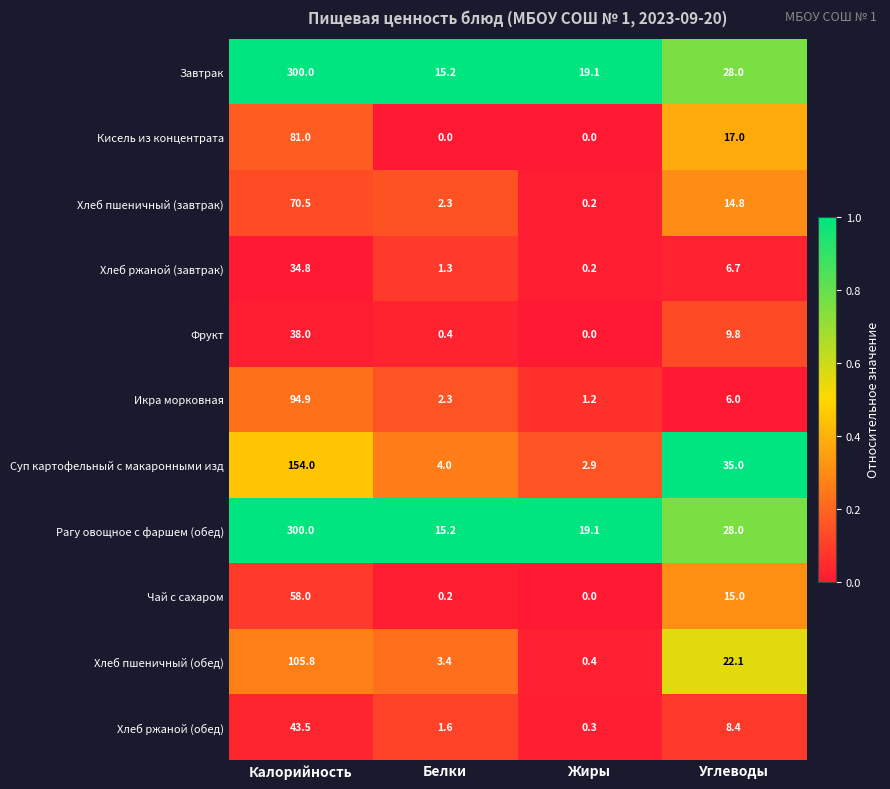

At how many categories does at least one series exceed 0?

4